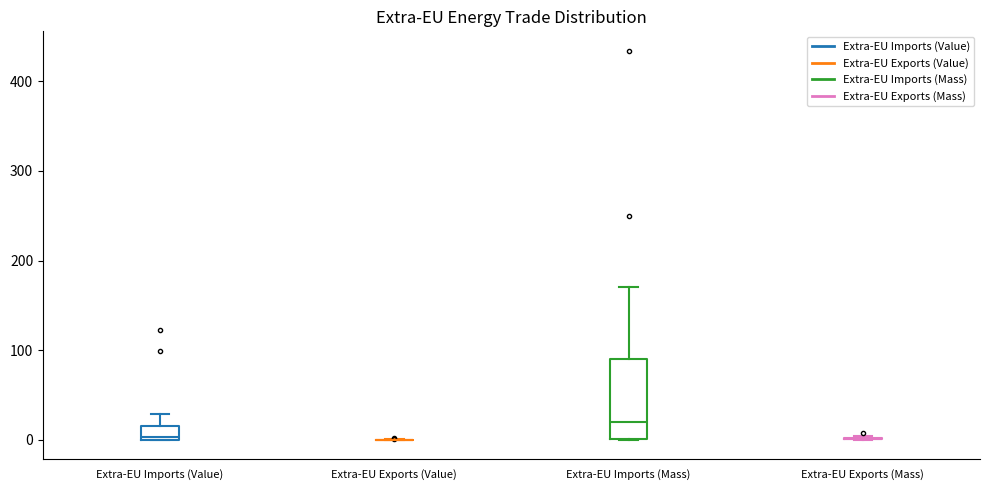

Reading left to right, transcribe this box plot: for each box, give where its median line is, the range the box spans, and where its two whiskers end, as read against the y-axis. The values are not printed on the chart, so give them approximately, as read against the axis.

Extra-EU Imports (Value): median 0 (just above the box's lower edge), box 0 to 20, whiskers 0 to 30
Extra-EU Exports (Value): box collapsed to a line at 0, whiskers 0 to 0
Extra-EU Imports (Mass): median 20, box 0 to 90, whiskers 0 to 170
Extra-EU Exports (Mass): box collapsed to a line at 0, whiskers 0 to 0